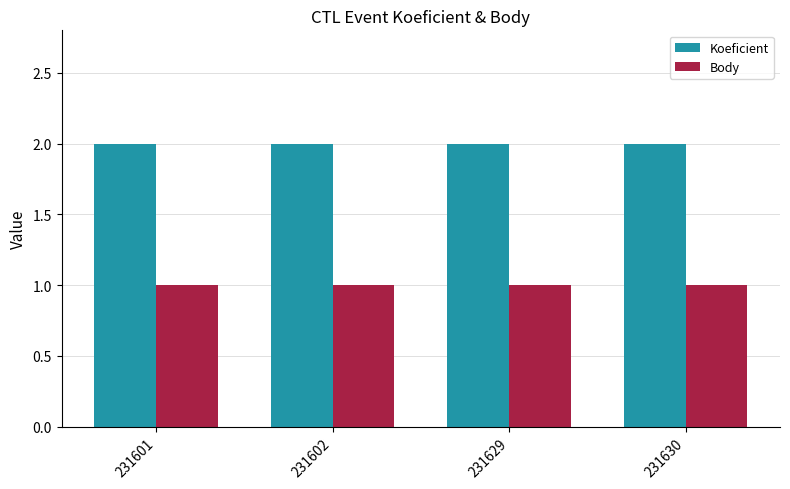

Reading left to right, what are all the values shown in this chart?

Koeficient: 231601=2	231602=2	231629=2	231630=2
Body: 231601=1	231602=1	231629=1	231630=1